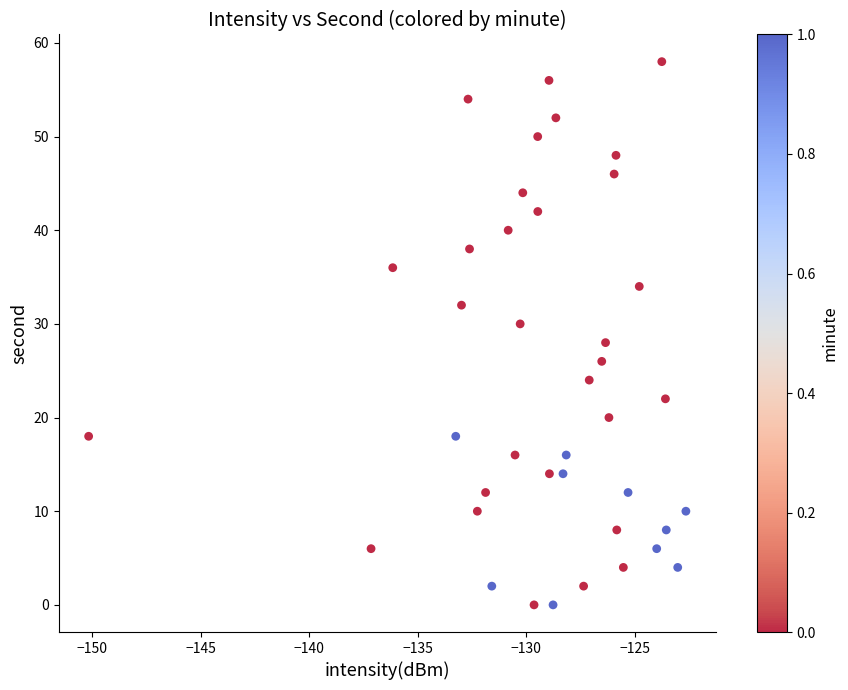

How many data points are displayed?

40